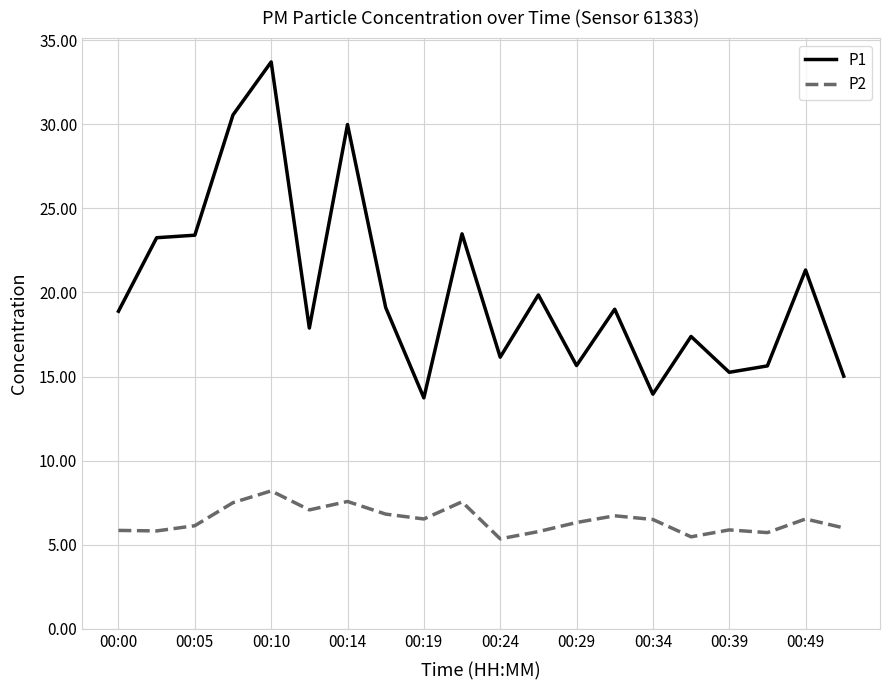

Which series has the largest total across all categories?

P1